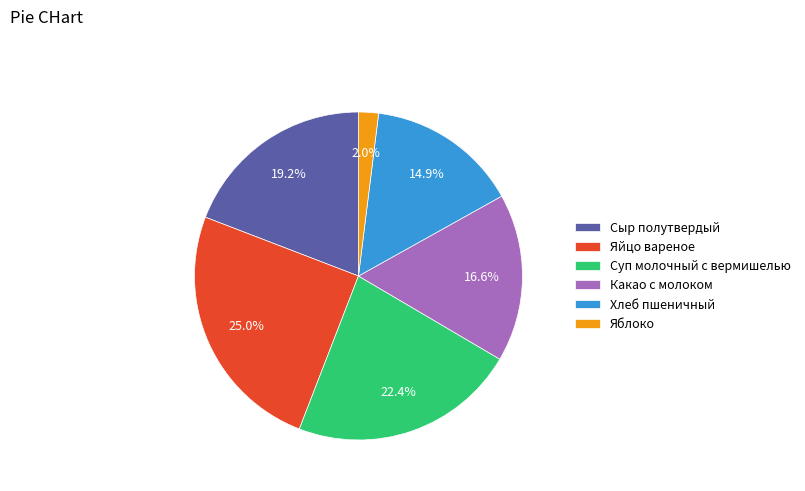

To the nearest percent, what portion does Яйцо вареное represent?

25%